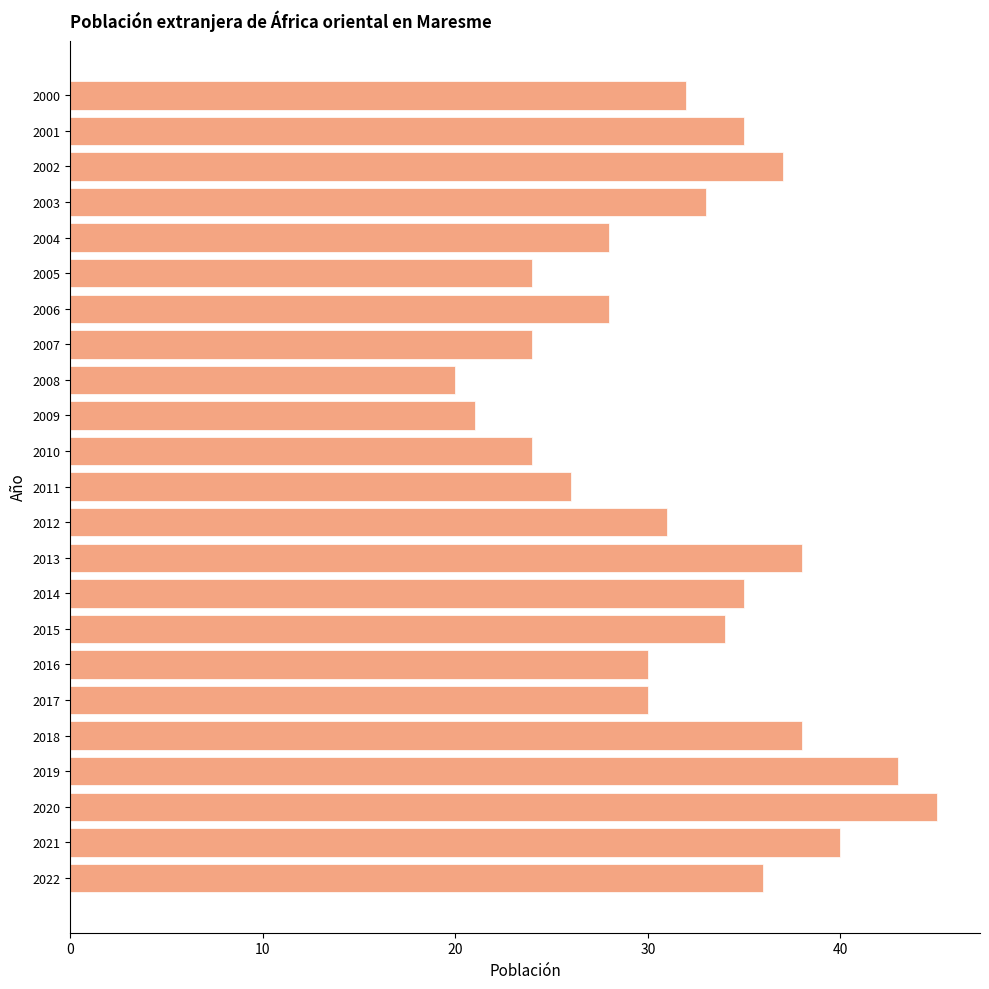

How many distinct data groups are displayed?

1